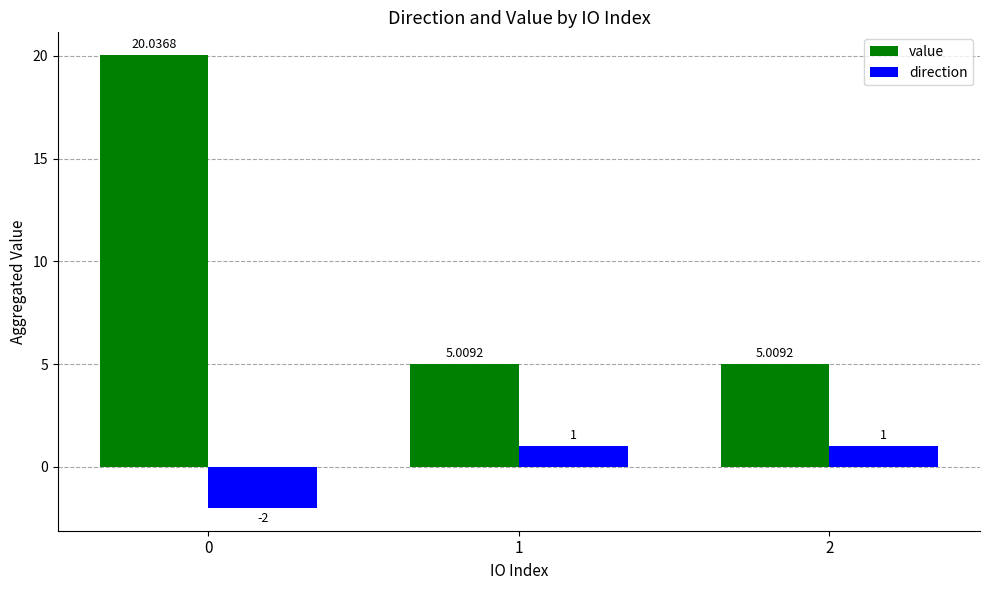

The direction series shows -3.1 at 0. True or false?

False